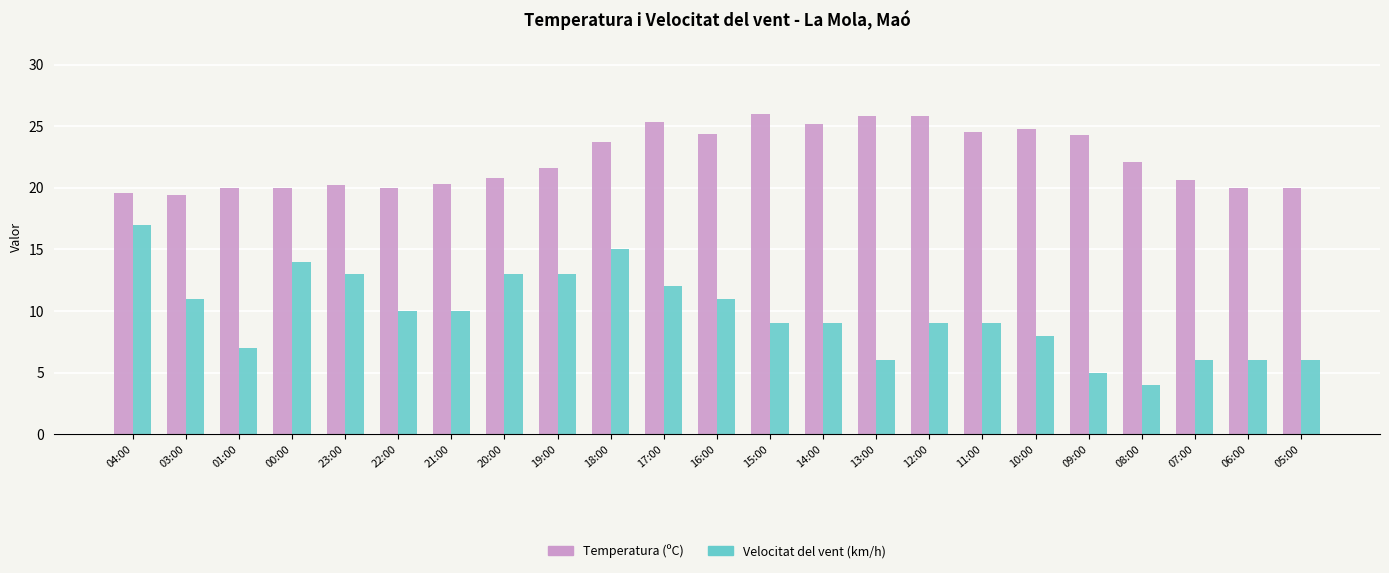

Is the value of Velocitat del vent (km/h) at 03:00 greater than the value of Temperatura (ºC) at 14:00?

No